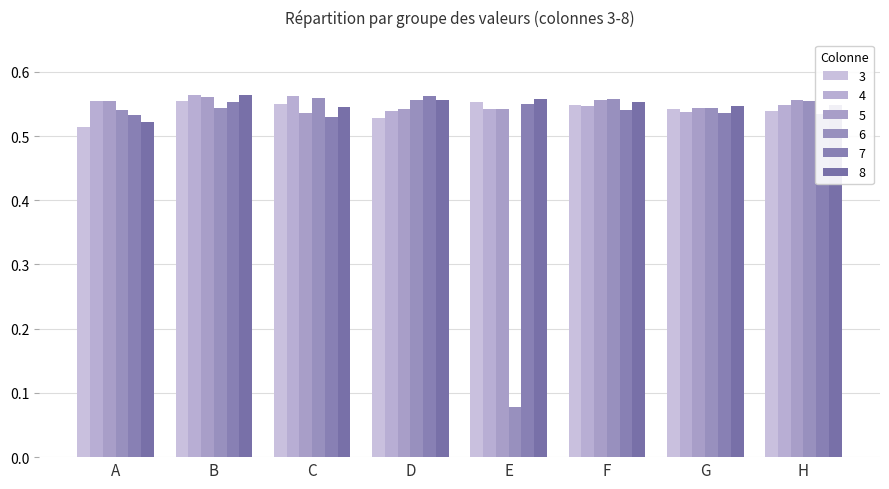

How many distinct data groups are displayed?

6